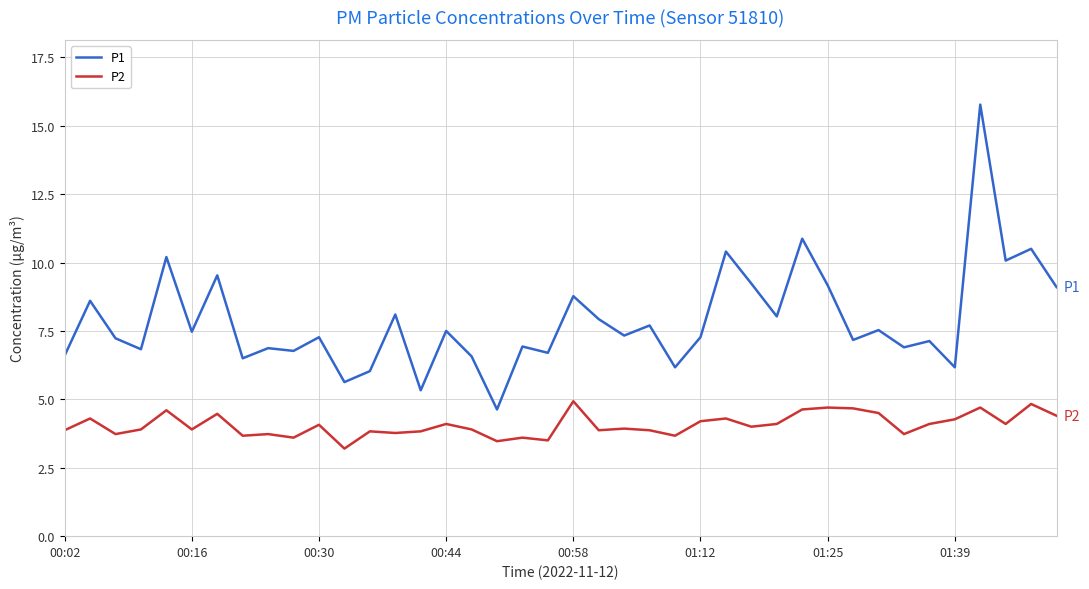

Which series has the widest spread of values?

P1